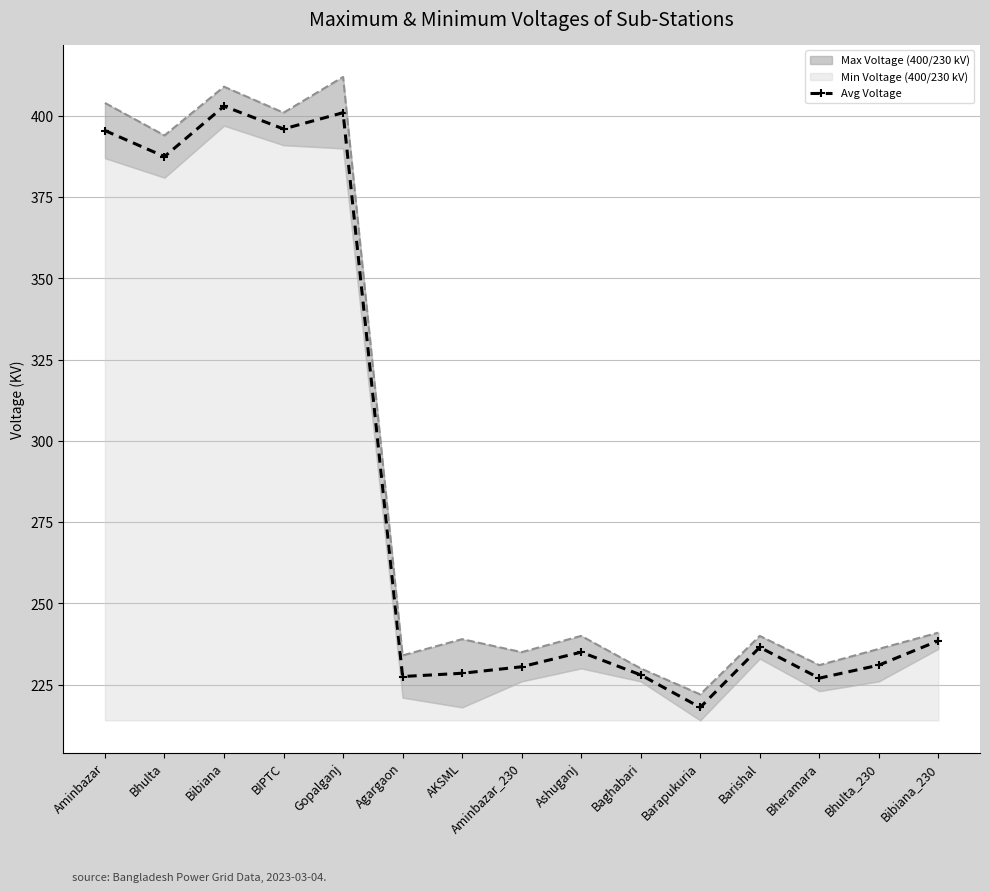

What is the change in value from BIPTC to Bhulta_230?

-165.0